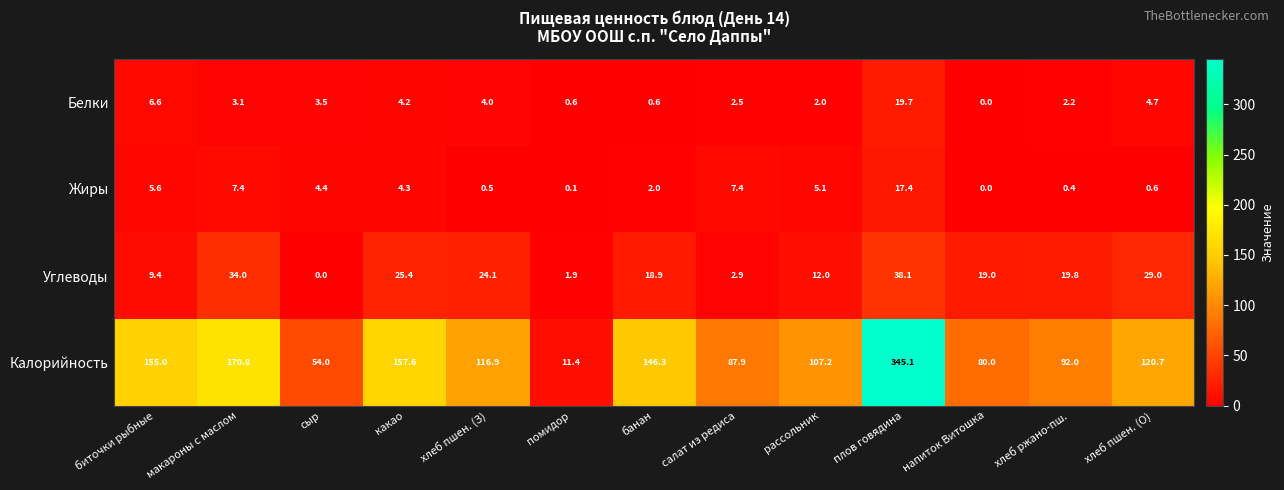

The value of Углеводы at плов говядина is 38.1. True or false?

True